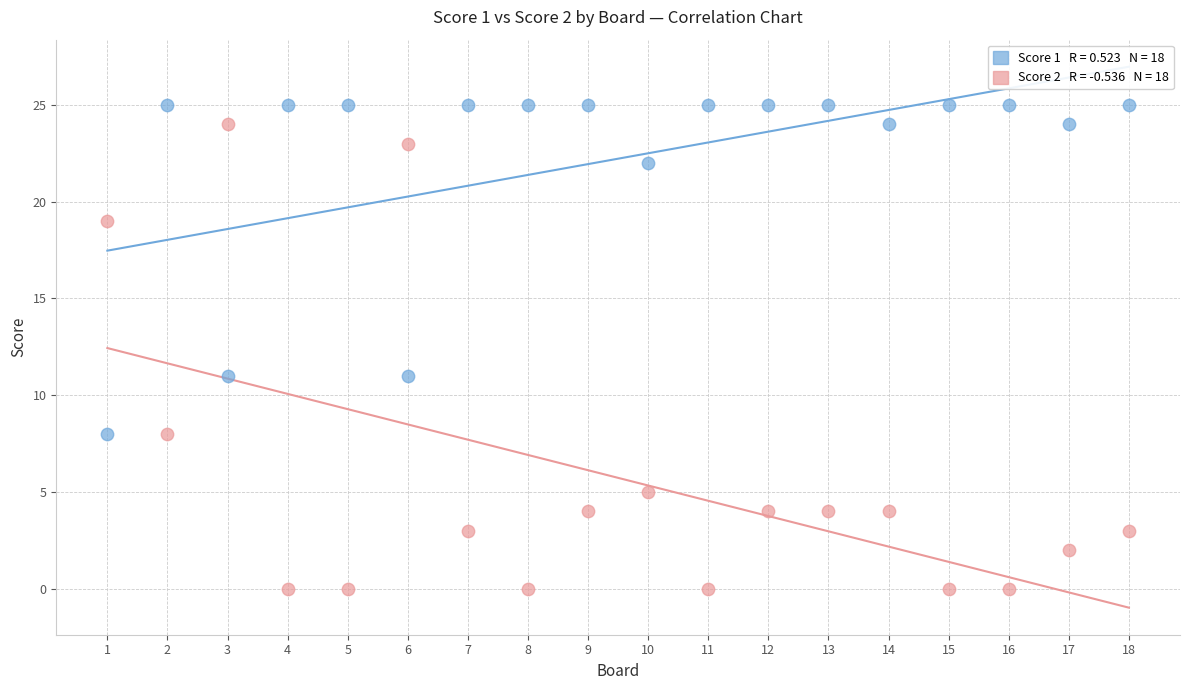

Across all data points, what is the range of X values (max minus min)?

17